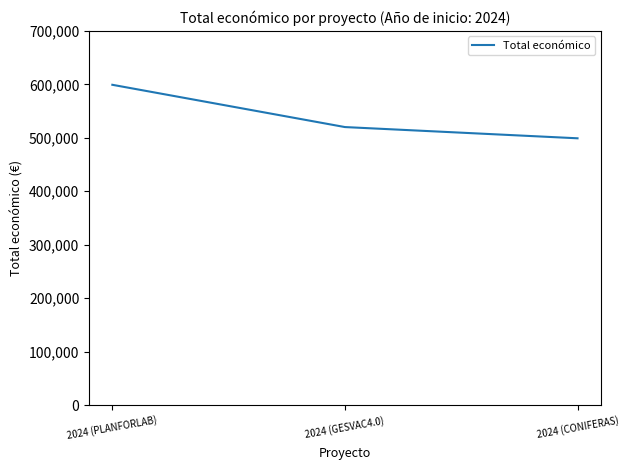

How many distinct data groups are displayed?

1